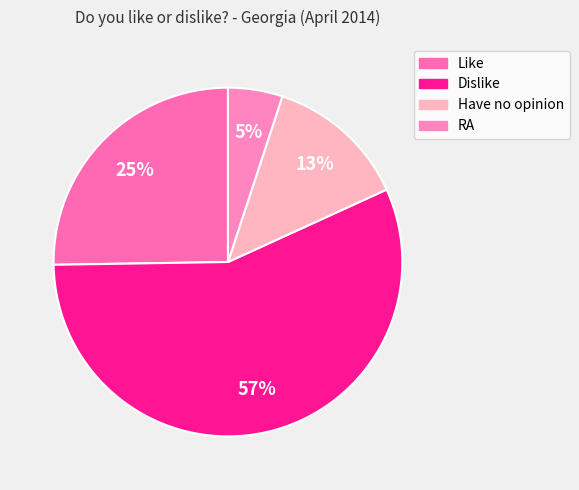

To the nearest percent, what portion does RA represent?

5%